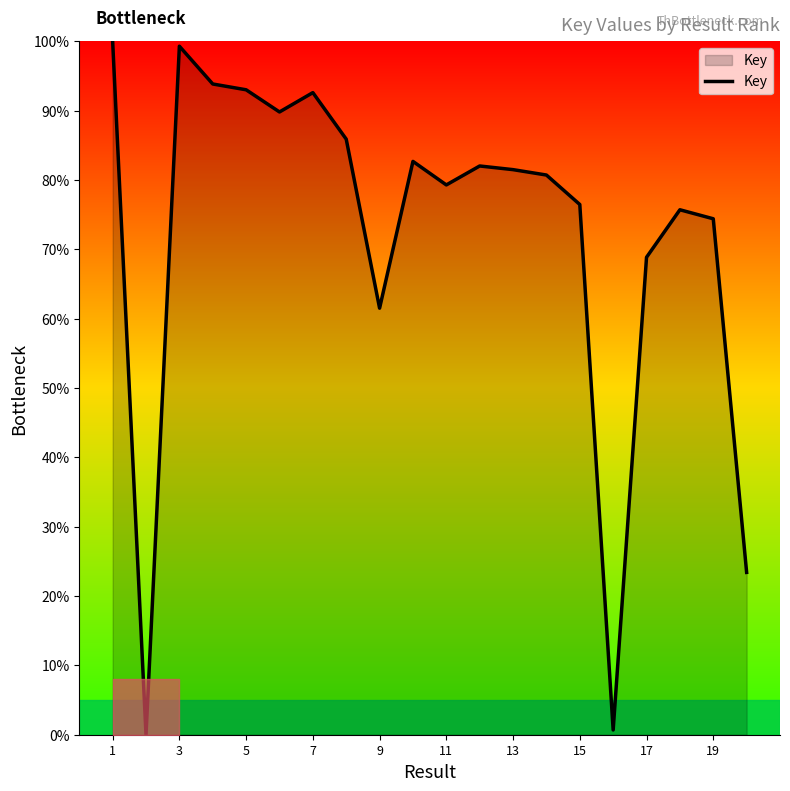

What is the maximum value shown in the chart?

100.0